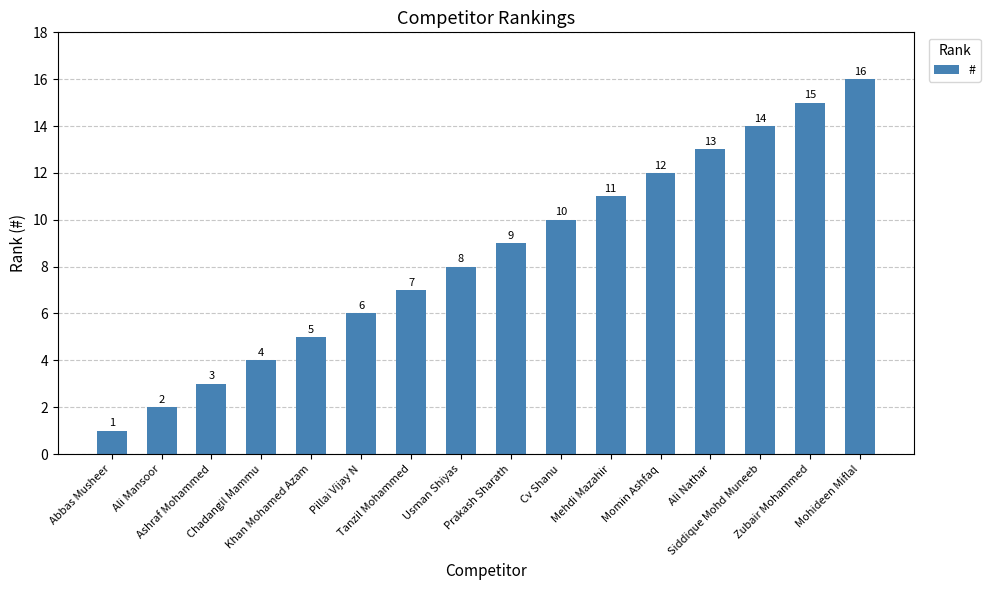

What is the maximum value shown in the chart?

16